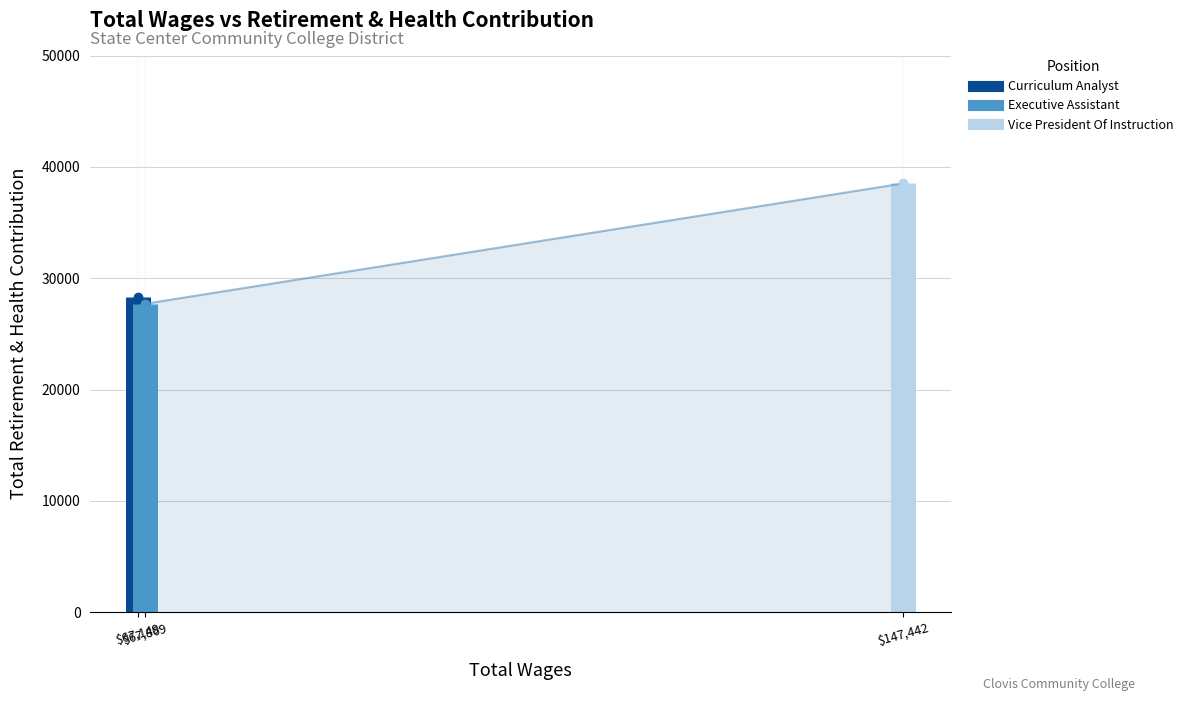

Reading right to left, list all the values displayed in this chart.

Curriculum Analyst: 28283	0
Executive Assistant: 27704	0
Vice President Of Instruction: 38515	0